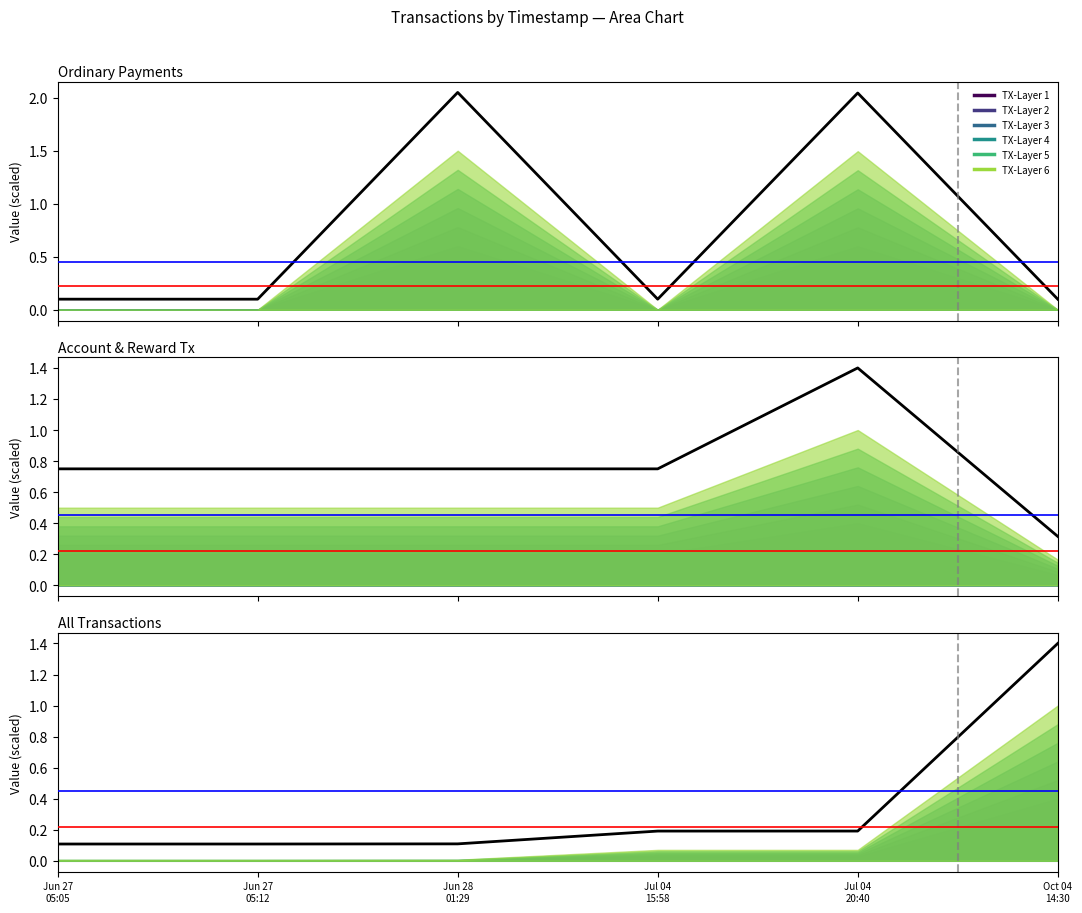

How many data points does each series have?

6